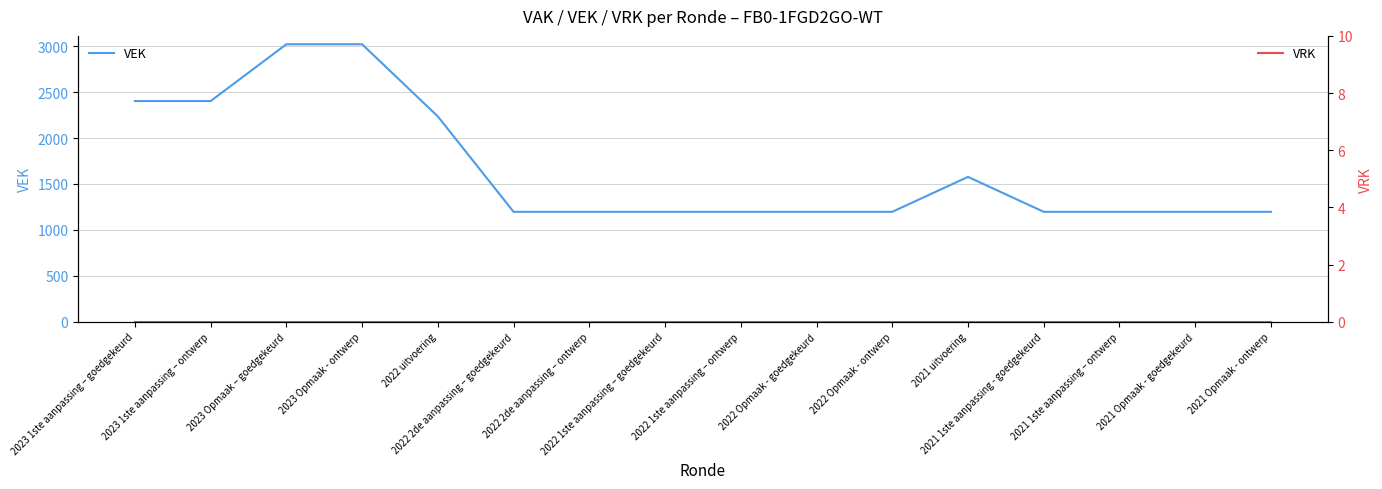

What are all the series names shown in the legend?

VEK, VRK